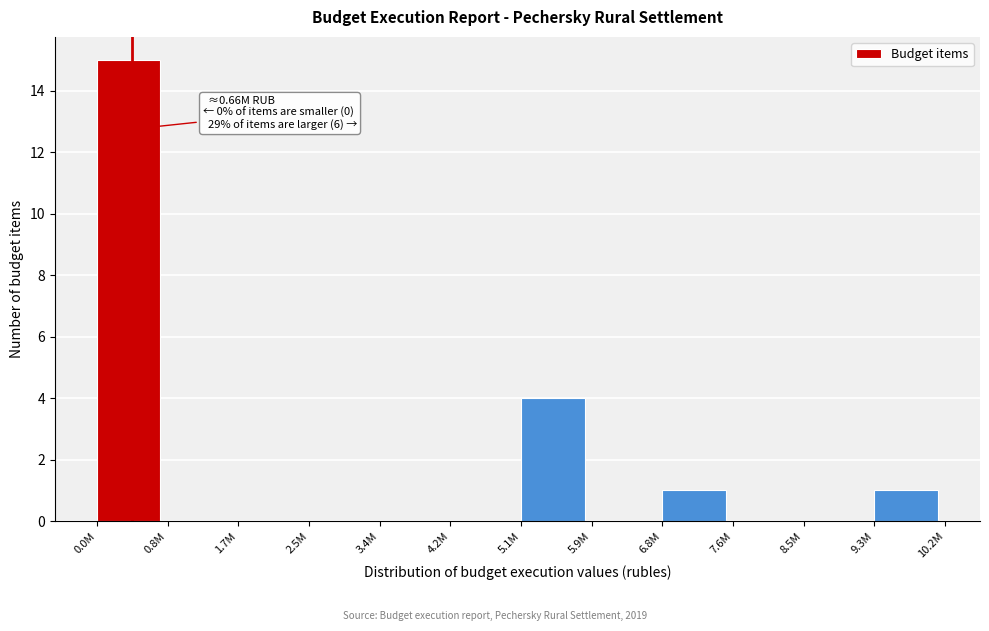

Reading left to right, list all the values displayed in this chart.

0.0M=15	0.8M=0	1.7M=0	2.5M=0	3.4M=0	4.2M=0	5.1M=4	5.9M=0	6.8M=1	7.6M=0	8.5M=0	9.3M=1